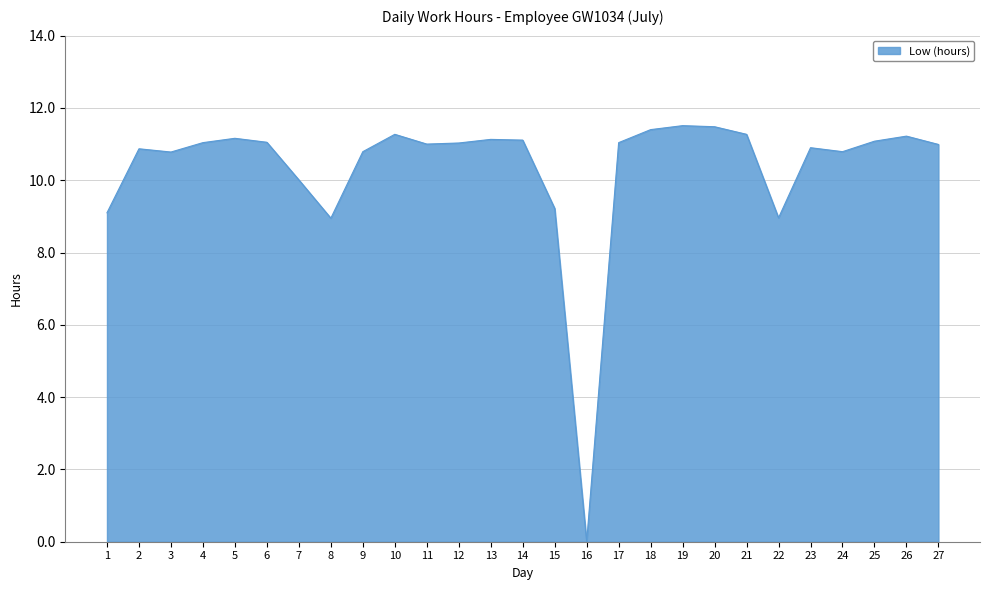

True or false: there are more than 2 points higher than both neighbors.

True